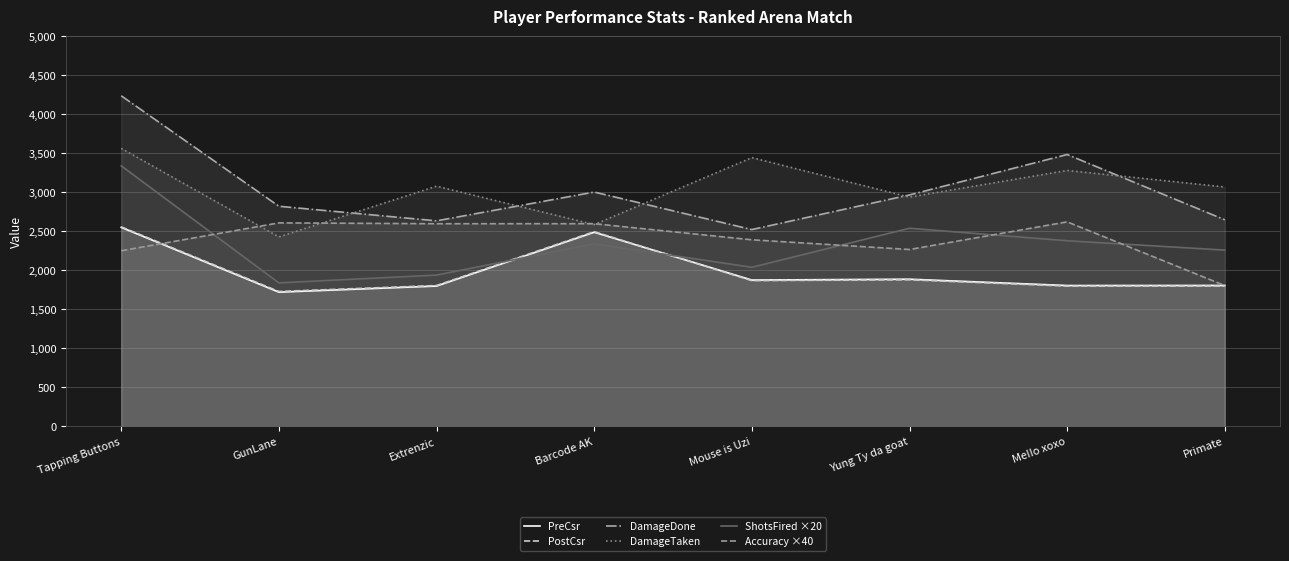

At which label is PostCsr closest to 2144?

Yung Ty da goat